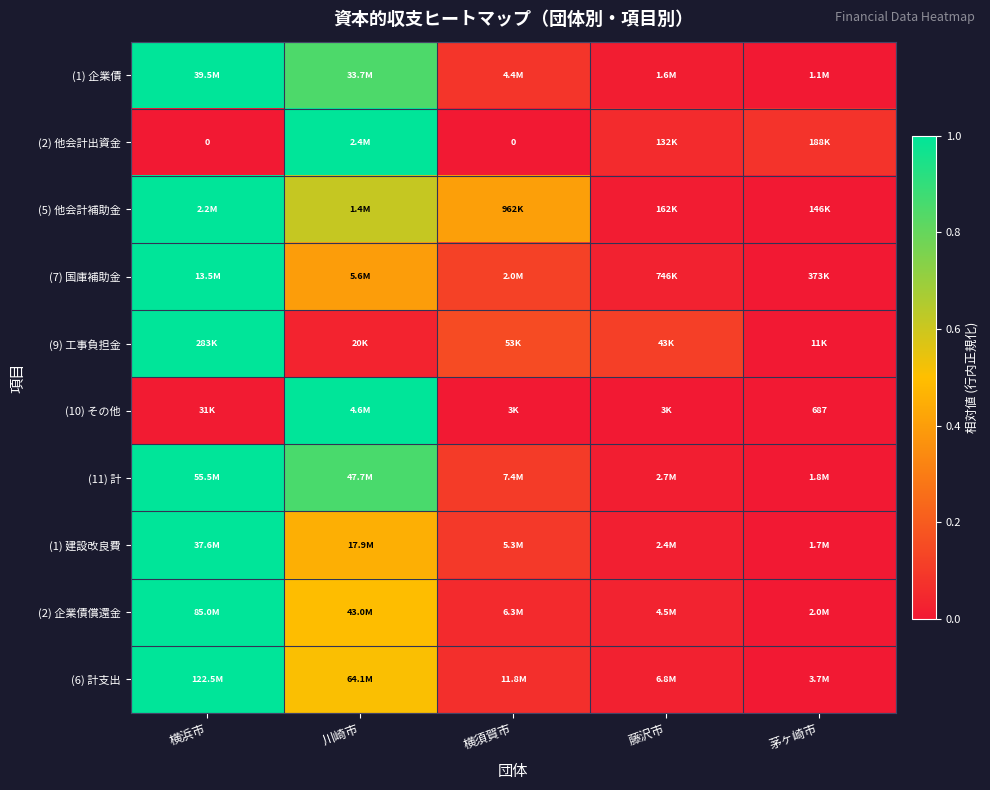

The value of (6) 計支出 at 川崎市 is 0.1. True or false?

False